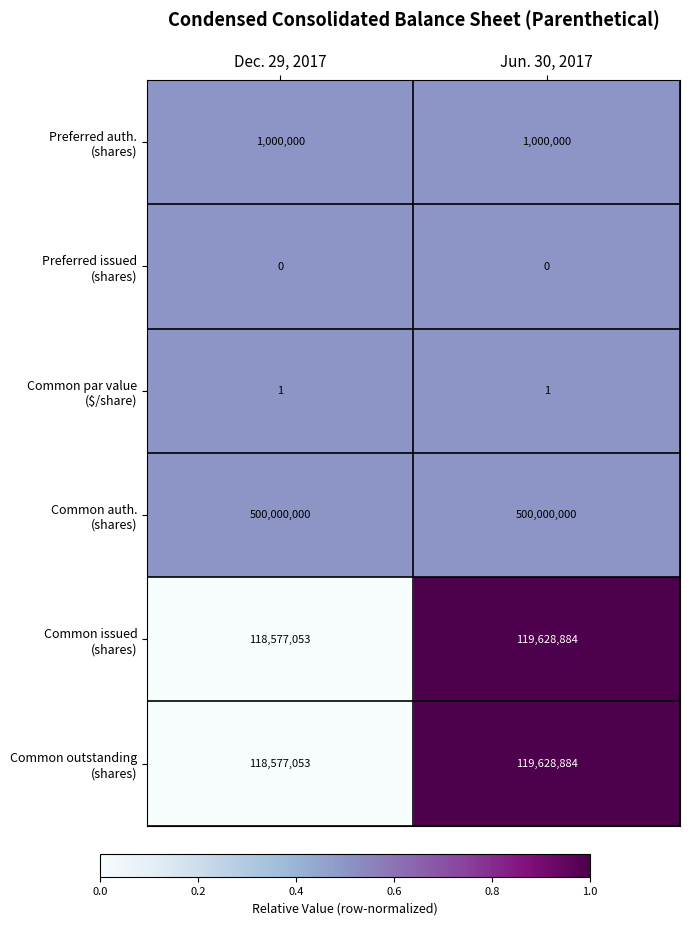

At how many categories does at least one series exceed 0?

2